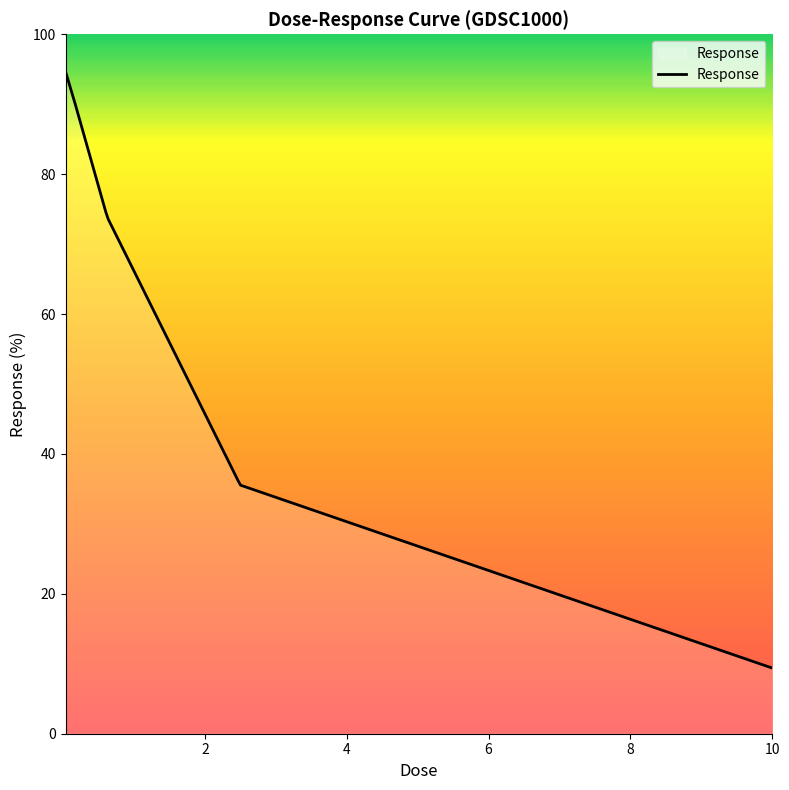

Is this an area chart (filled region under the line)?

No